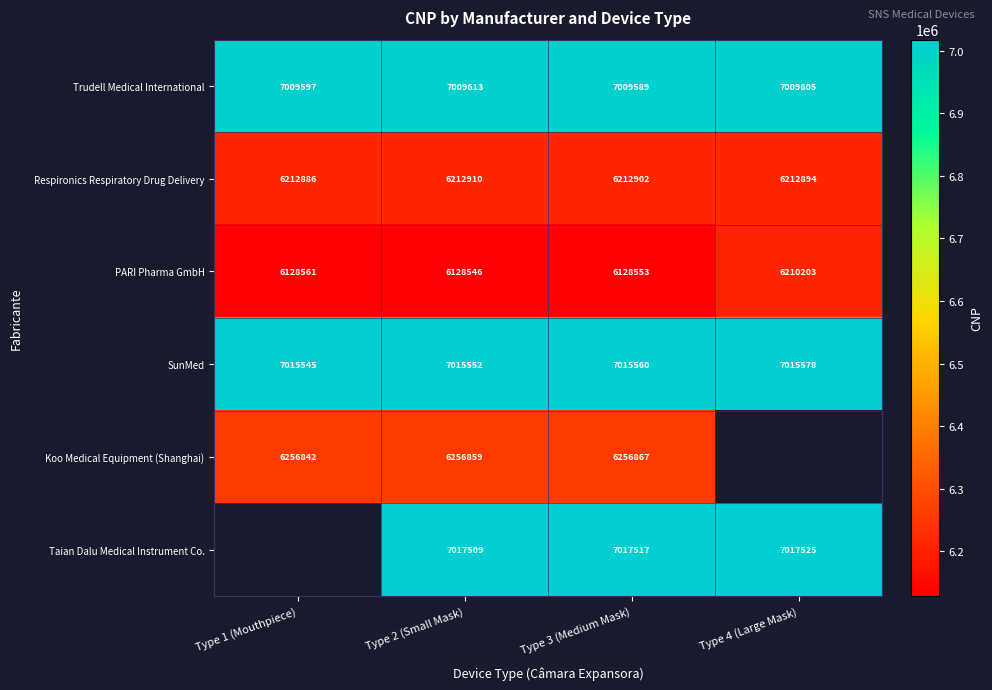

List the labels in order of PARI Pharma GmbH value, smallest first.

Type 2 (Small Mask), Type 3 (Medium Mask), Type 1 (Mouthpiece), Type 4 (Large Mask)